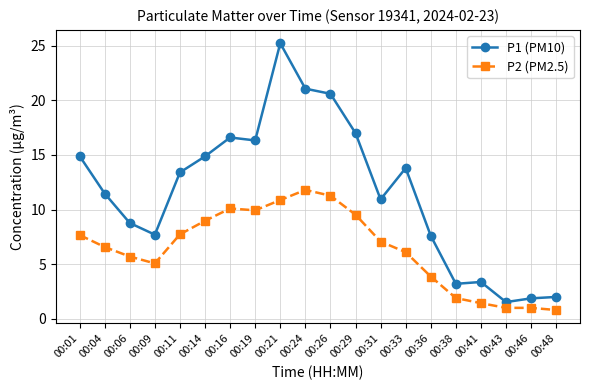

The value of P2 (PM2.5) at 00:16 is 13.9. True or false?

False